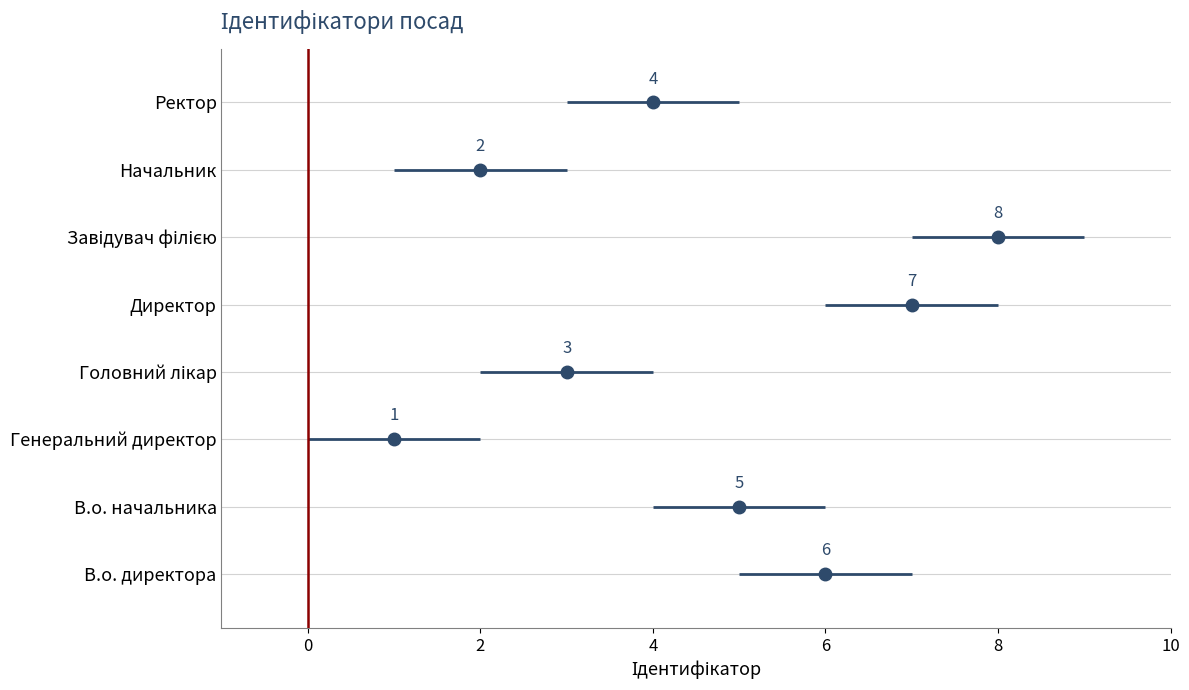

List the labels in order of value, smallest first.

Генеральний директор, Начальник, Головний лікар, Ректор, В.о. начальника, В.о. директора, Директор, Завідувач філією